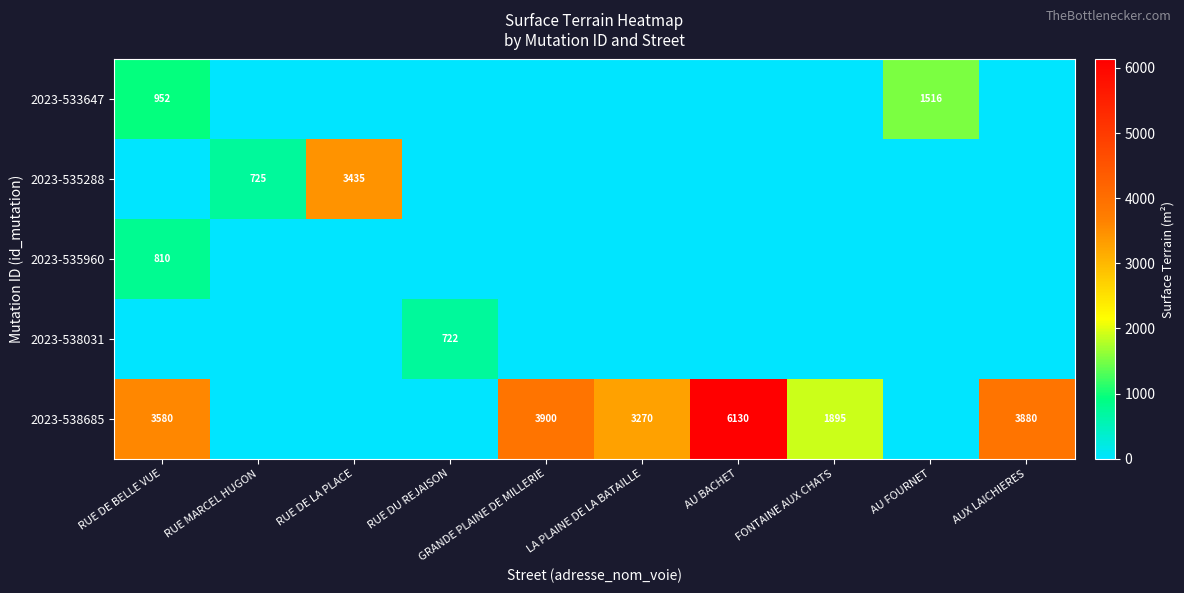

Is the value of 2023-538685 at FONTAINE AUX CHATS greater than the value of 2023-535960 at RUE DE BELLE VUE?

Yes